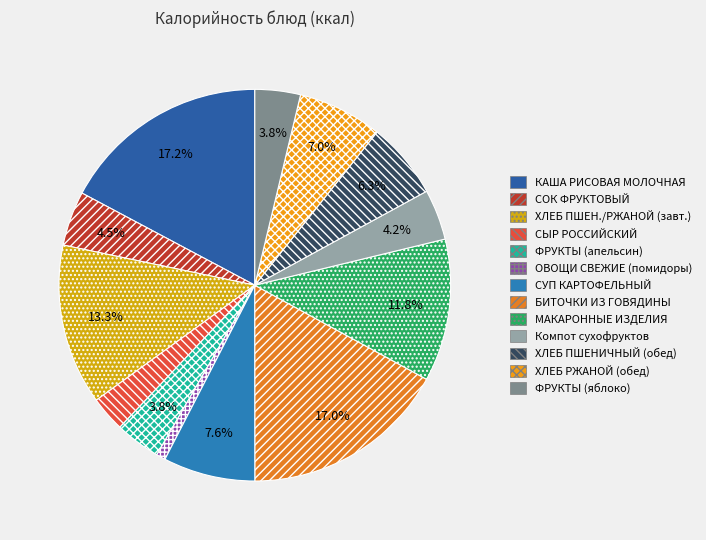

Count the number of slices in the pie.

13